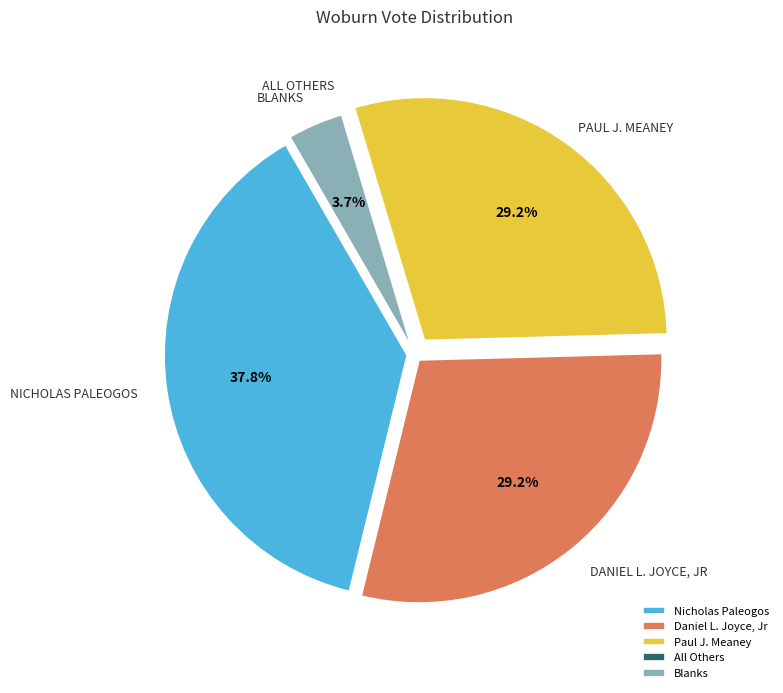

The Blanks slice represents 4% of the pie. True or false?

True